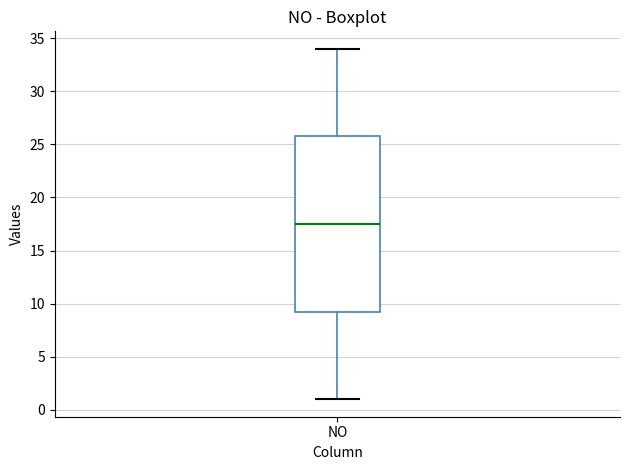

Transcribe this box plot: give where the median line is, the range the box spans, and where the two whiskers end, as read against the y-axis. The values are not printed on the chart, so give them approximately, as read against the axis.

median 17.5, box 9.5 to 26.0, whiskers 1.0 to 34.0